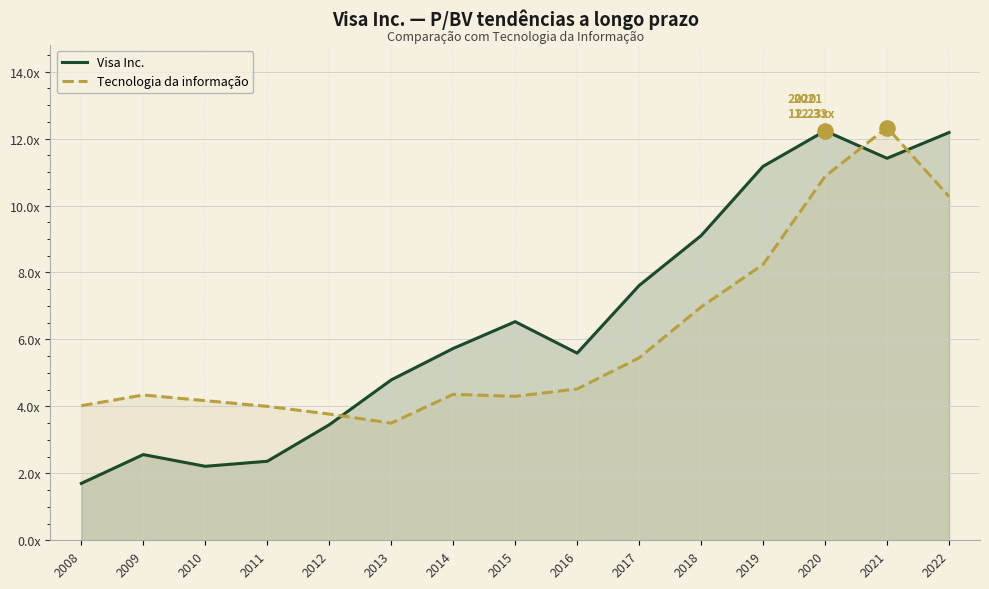

At how many categories does at least one series exceed 5?

9